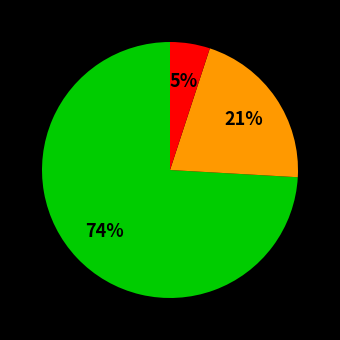

How many segments does this pie chart have?

3